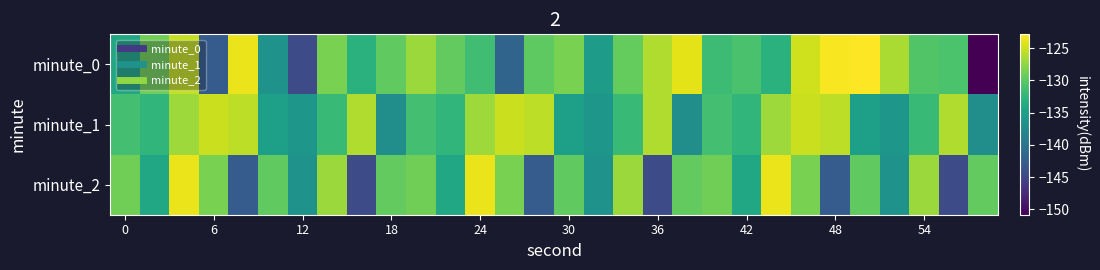

List the series in order of their peak value, lowest first.

minute_1, minute_2, minute_0